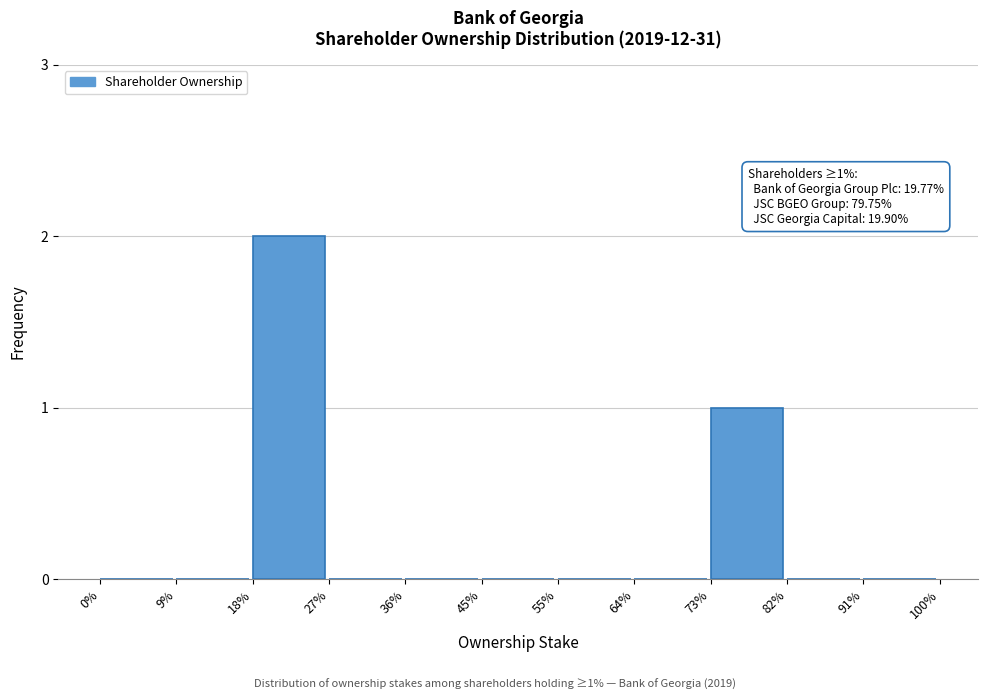

Reading left to right, extract all data points from this chart.

0%=0	9%=0	18%=2	27%=0	36%=0	45%=0	55%=0	64%=0	73%=1	82%=0	91%=0